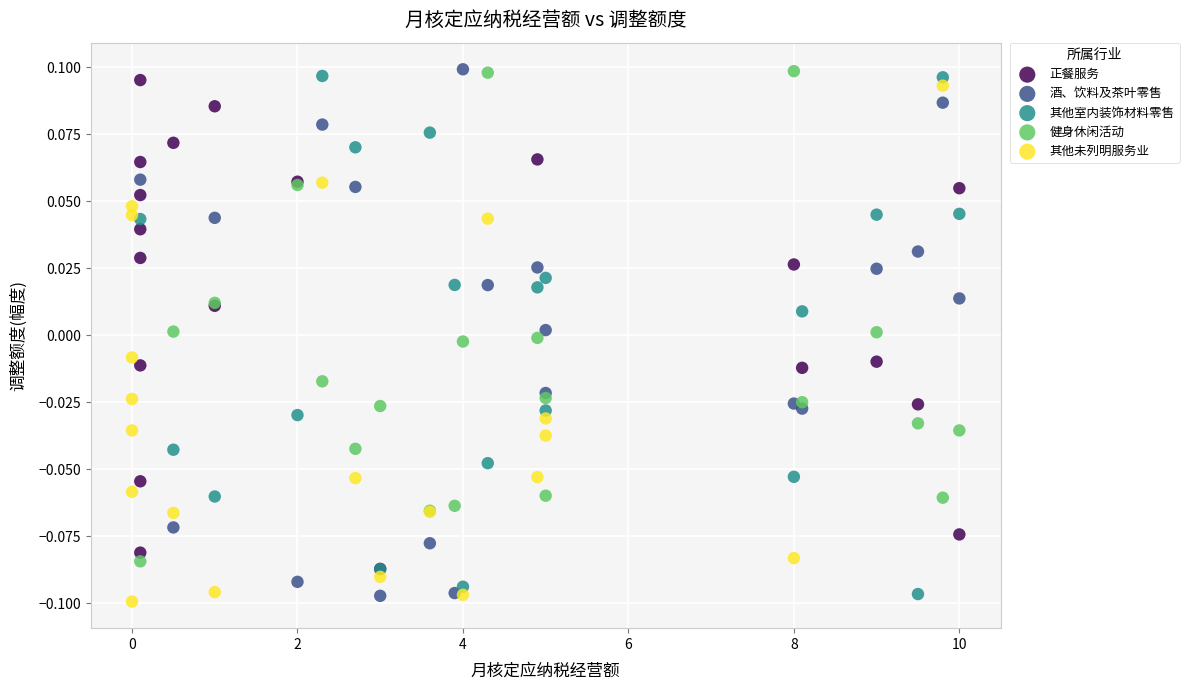

What are all the series names shown in the legend?

正餐服务, 酒、饮料及茶叶零售, 其他室内装饰材料零售, 健身休闲活动, 其他未列明服务业